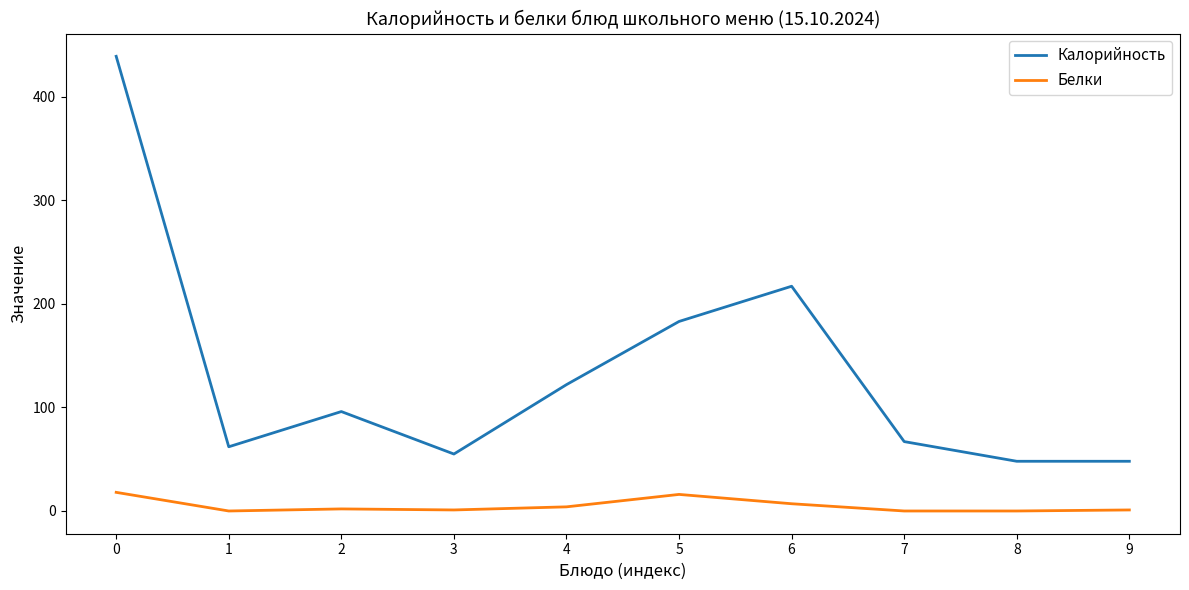

What are all the series names shown in the legend?

Калорийность, Белки